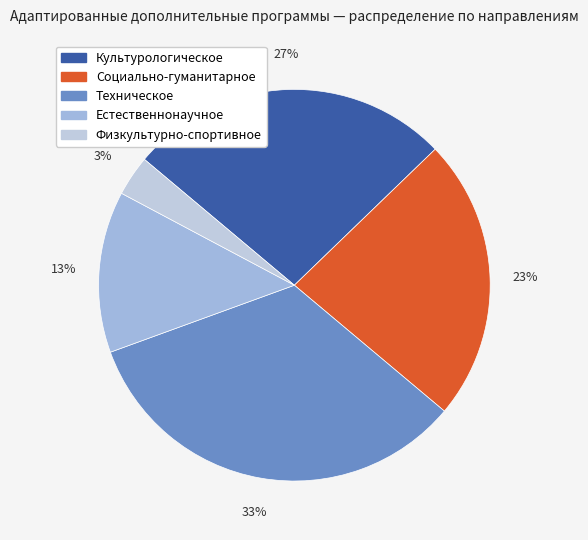

Combined, do Естественнонаучное and Социально-гуманитарное account for over 50%?

No